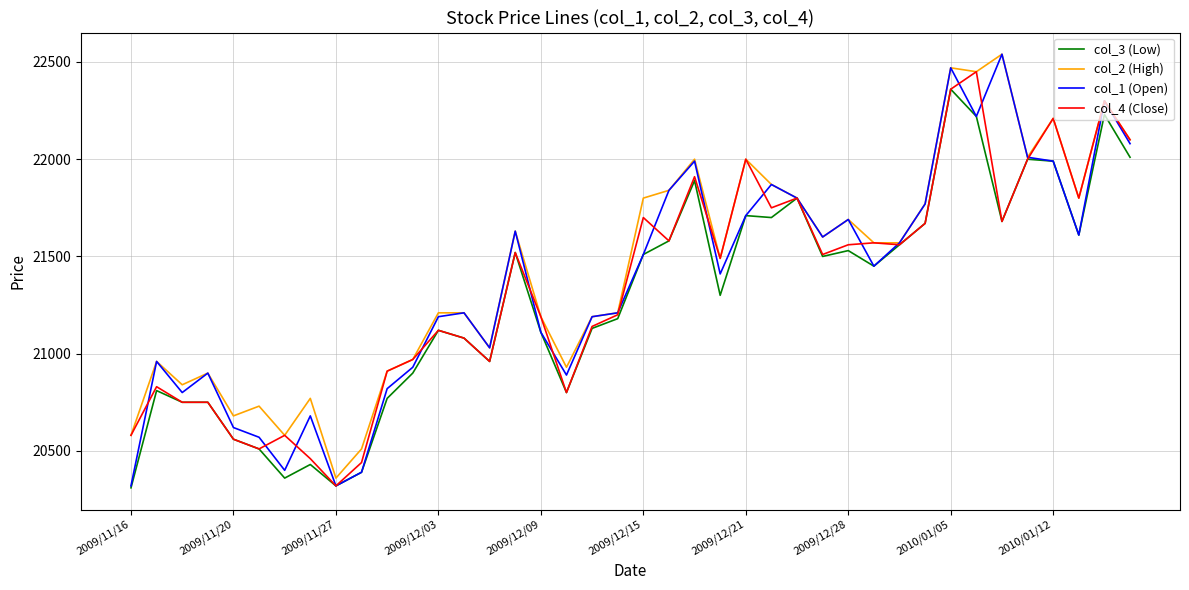

What is the minimum value shown in the chart?

20310